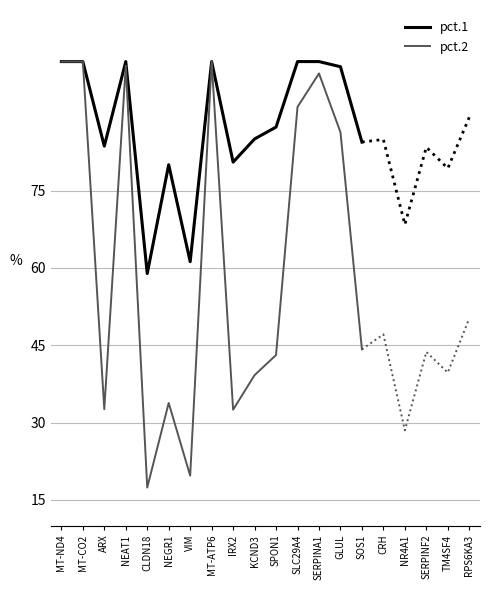

Between ARX and CLDN18, which series saw the biggest shift?

pct.1